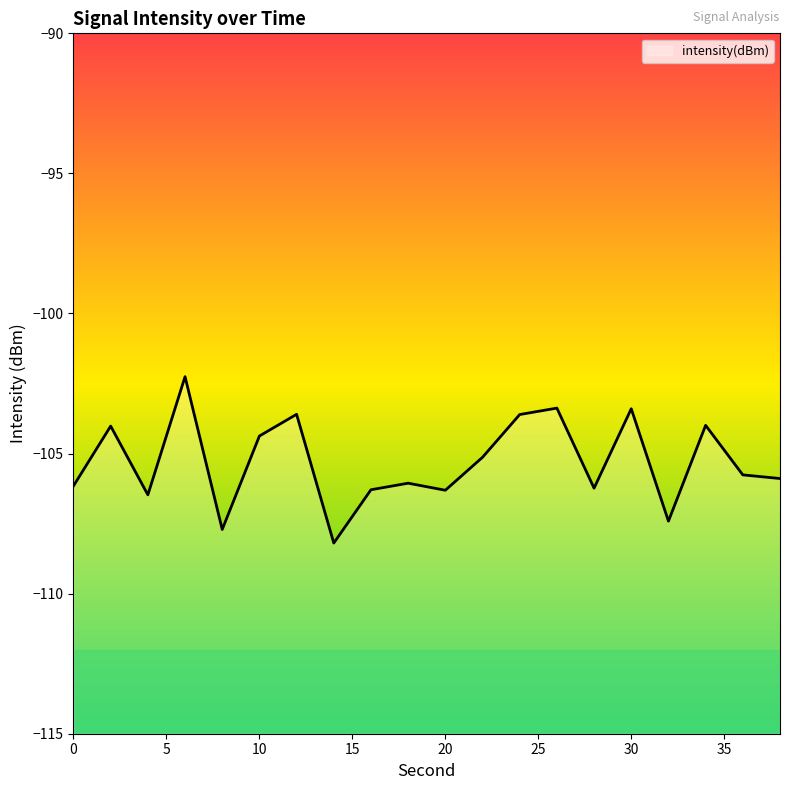

What is the sum of the values at 38 and 8?

-213.6